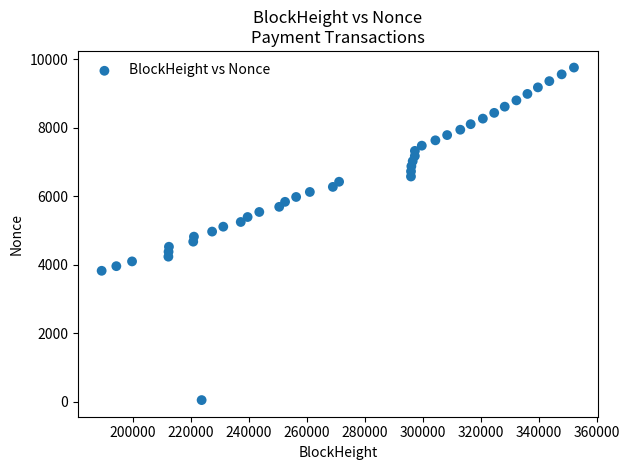

What is the range of X values (max minus min)?

162837